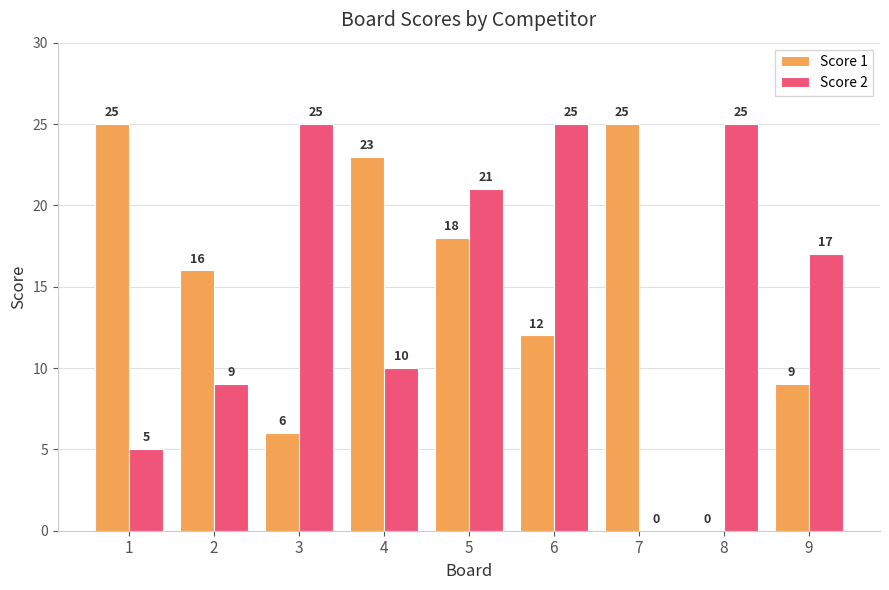

Is the value of Score 2 at 1 greater than the value of Score 1 at 9?

No